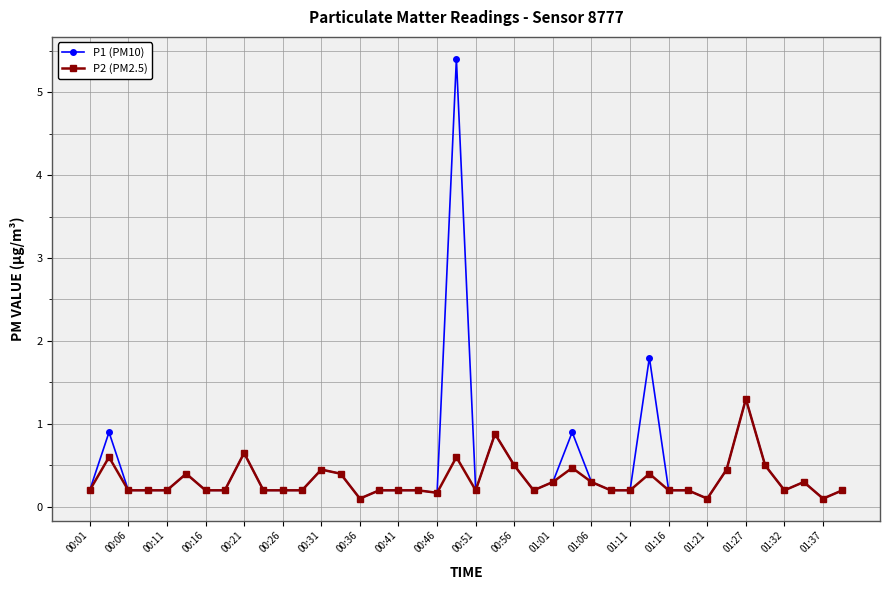

What is the minimum value shown in the chart?

0.1